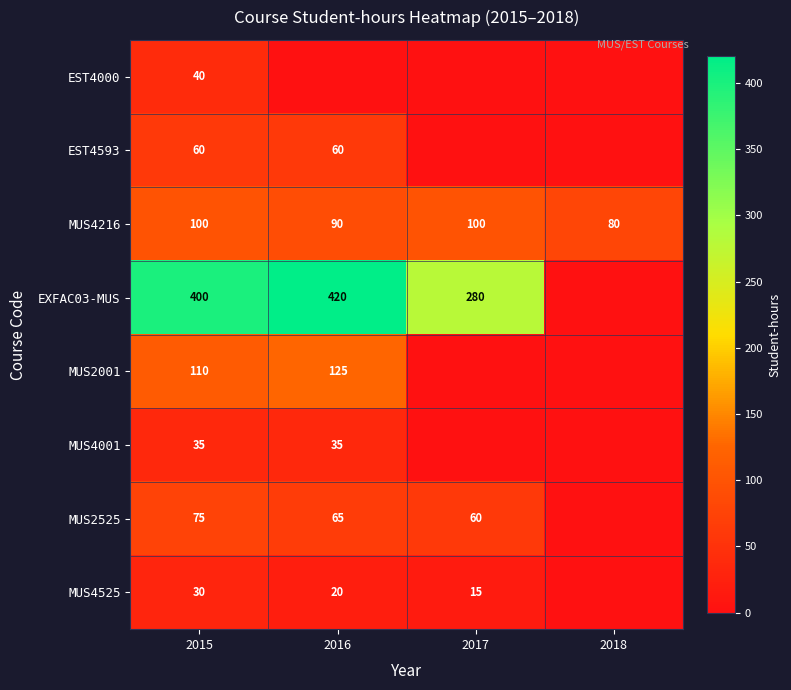

Is it true that MUS4216 equals 100 at 2015?

True